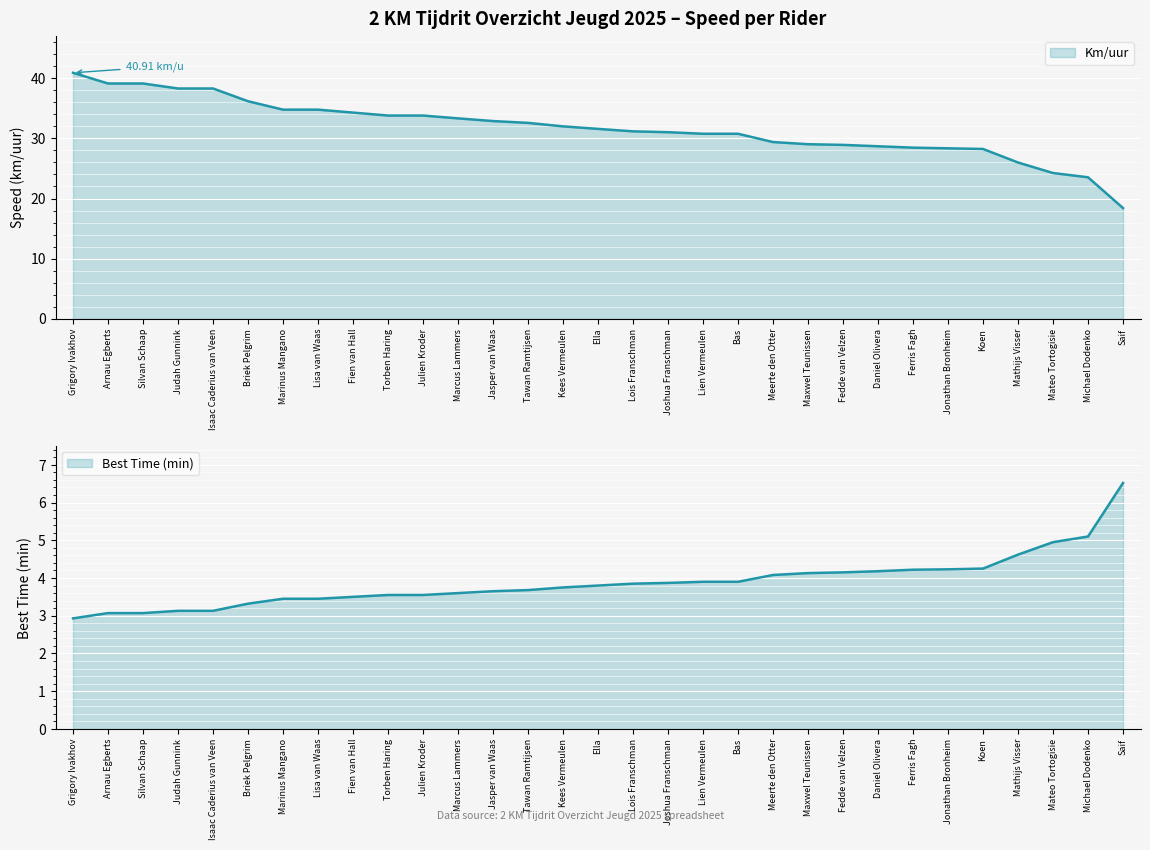

What is the average value?

31.7